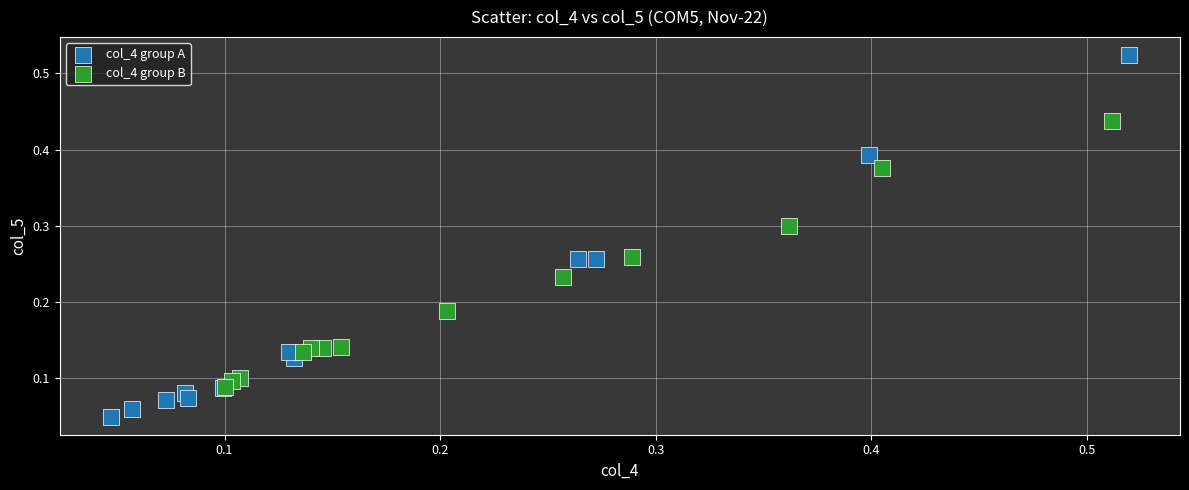

Which series reaches the minimum Y coordinate?

col_4 group A